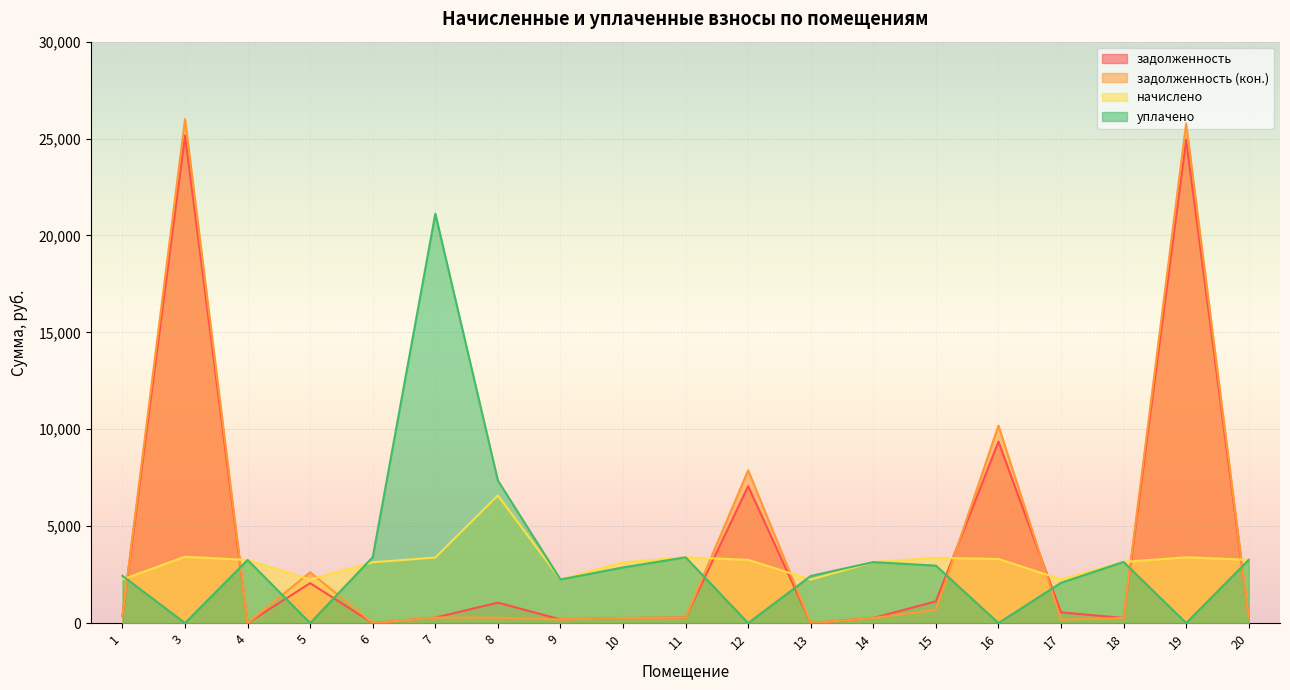

How many interior local valleys does the задолженность (кон.) series have?

5